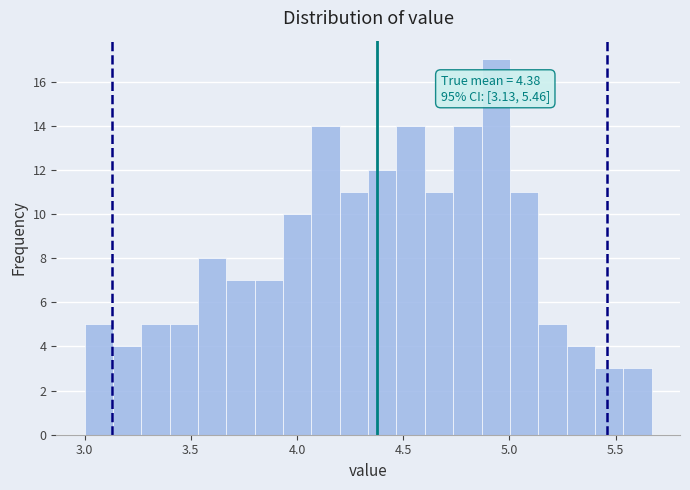

Read against the x-axis, roughly where is the centre of the tallest bar?

4.95